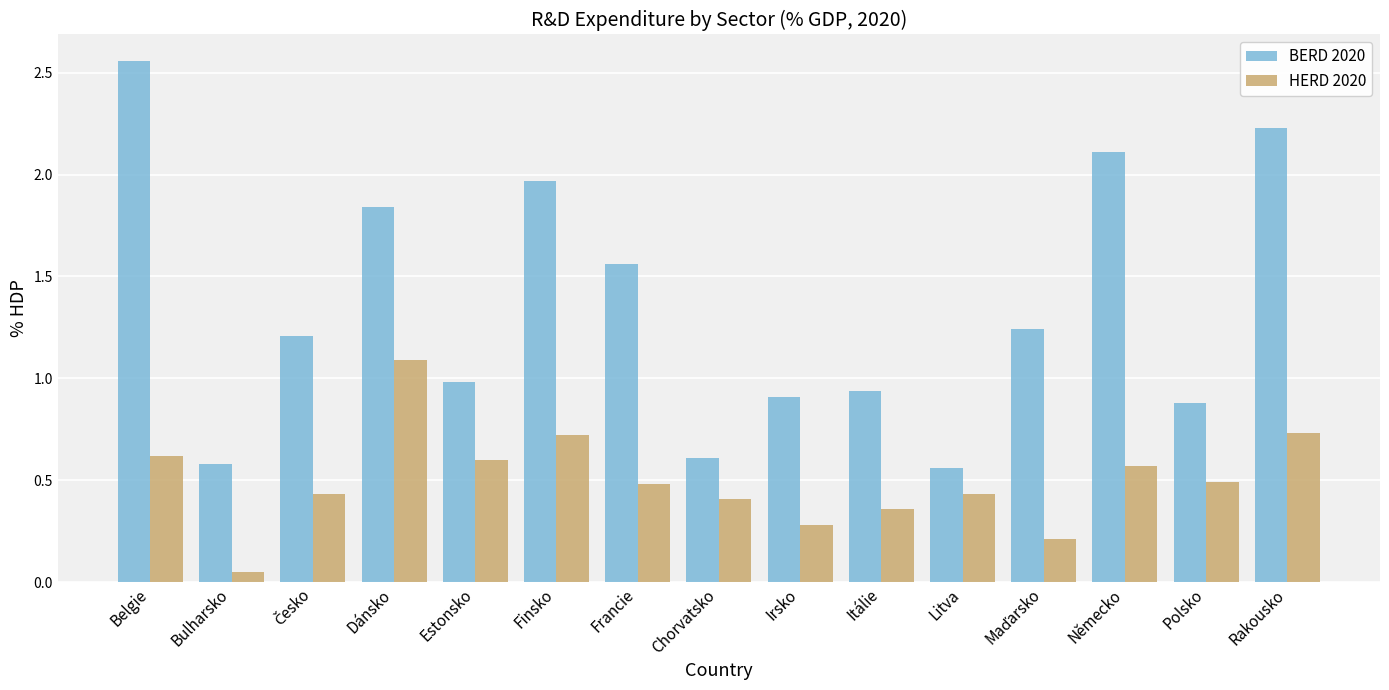

How many bars are there in total?

30